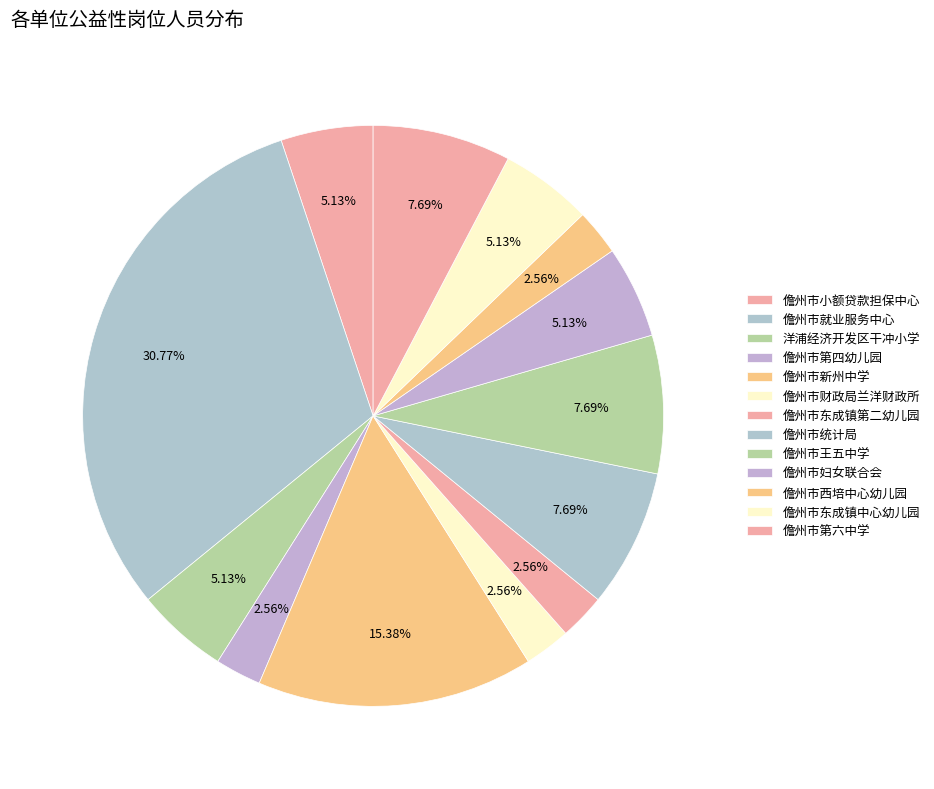

What percentage is NOT represented by 儋州市东成镇第二幼儿园?

97.4%